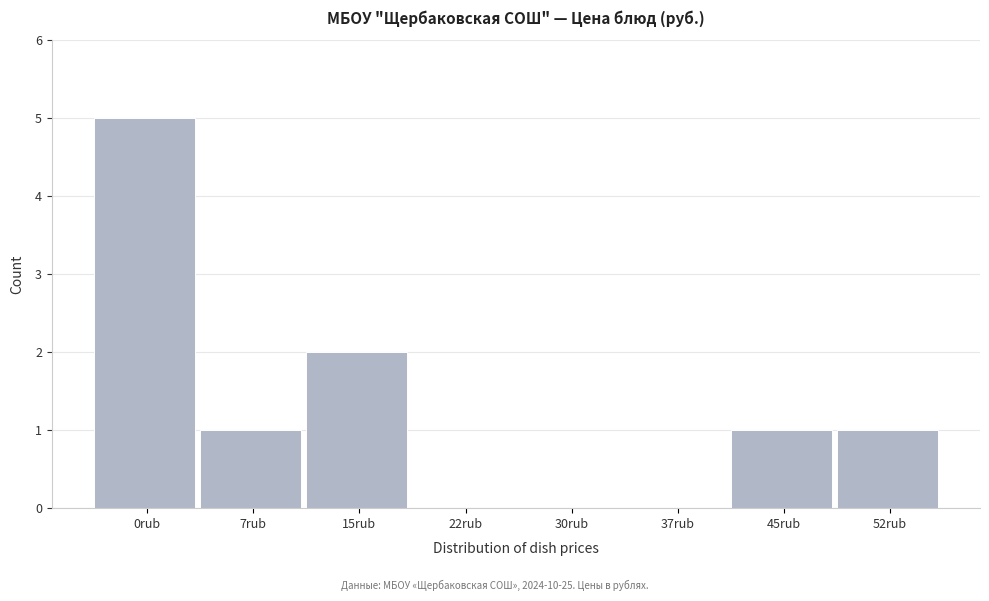

Reading left to right, transcribe all the data shown in this chart.

0rub=5	7rub=1	15rub=2	22rub=0	30rub=0	37rub=0	45rub=1	52rub=1